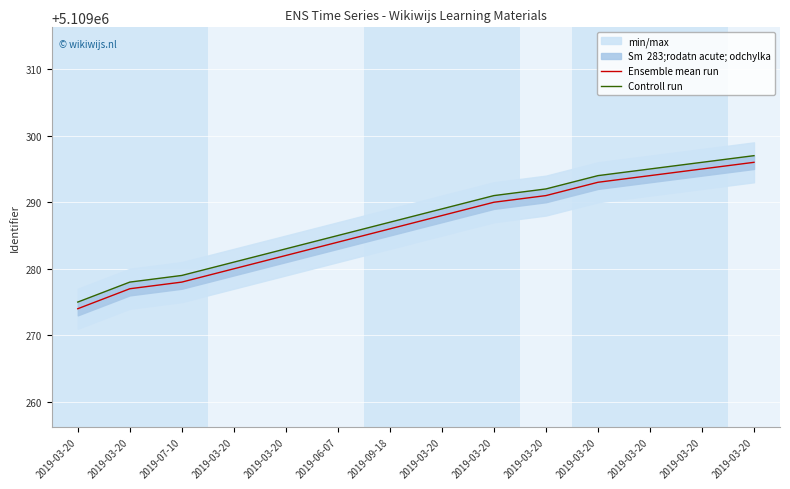

Which category has the highest value across all series?

2019-03-20